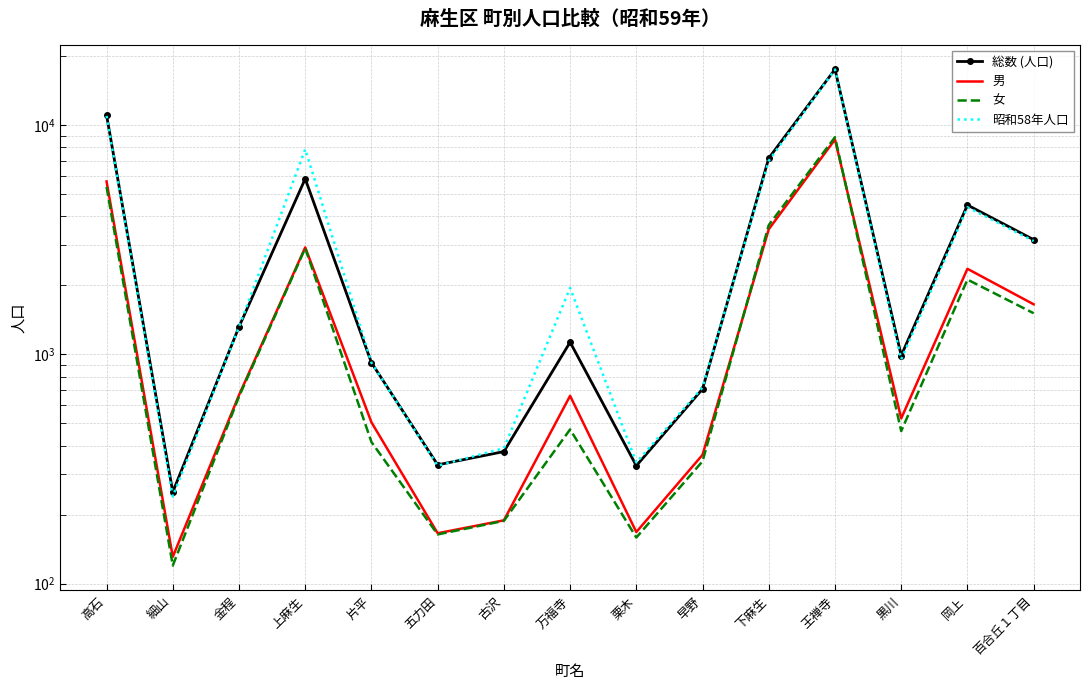

Reading right to left, extract all data points from this chart.

総数 (人口): 百合丘１丁目=3168	岡上=4486	黒川=989	王禅寺=17530	下麻生=7183	早野=707	栗木=327	万福寺=1131	古沢=377	五力田=330	片平=921	上麻生=5838	金程=1320	細山=251	高石=11067
男: 百合丘１丁目=1655	岡上=2364	黒川=526	王禅寺=8665	下麻生=3517	早野=365	栗木=168	万福寺=660	古沢=189	五力田=166	片平=506	上麻生=2931	金程=665	細山=131	高石=5685
女: 百合丘１丁目=1513	岡上=2122	黒川=463	王禅寺=8865	下麻生=3666	早野=342	栗木=159	万福寺=471	古沢=188	五力田=164	片平=415	上麻生=2907	金程=655	細山=120	高石=5382
昭和58年人口: 百合丘１丁目=3124	岡上=4388	黒川=952	王禅寺=17499	下麻生=6992	早野=718	栗木=338	万福寺=1951	古沢=390	五力田=327	片平=920	上麻生=7857	金程=1318	細山=240	高石=10982